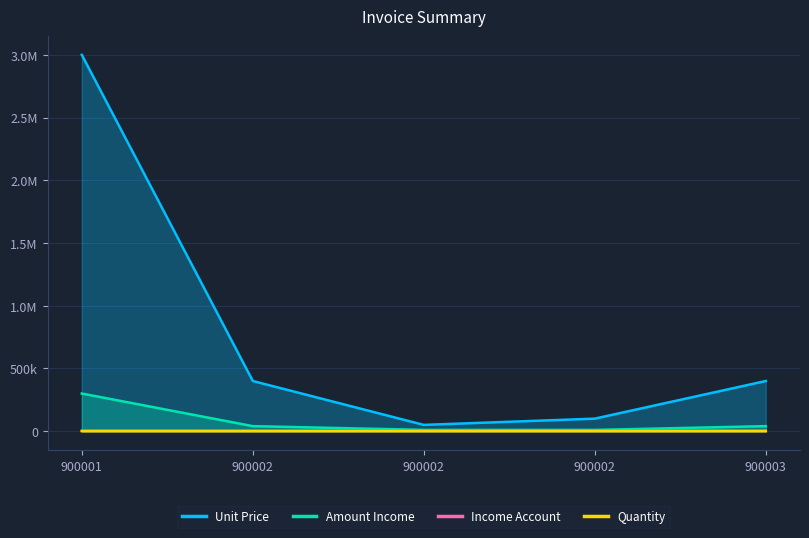

What is the smallest value displayed?

1